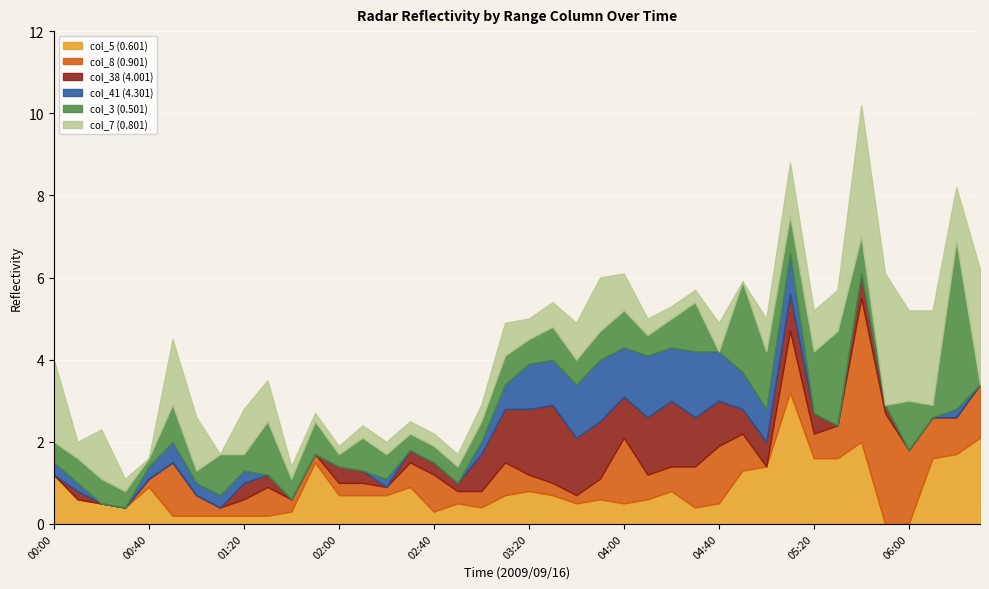

What position from the left is 04:30?

28